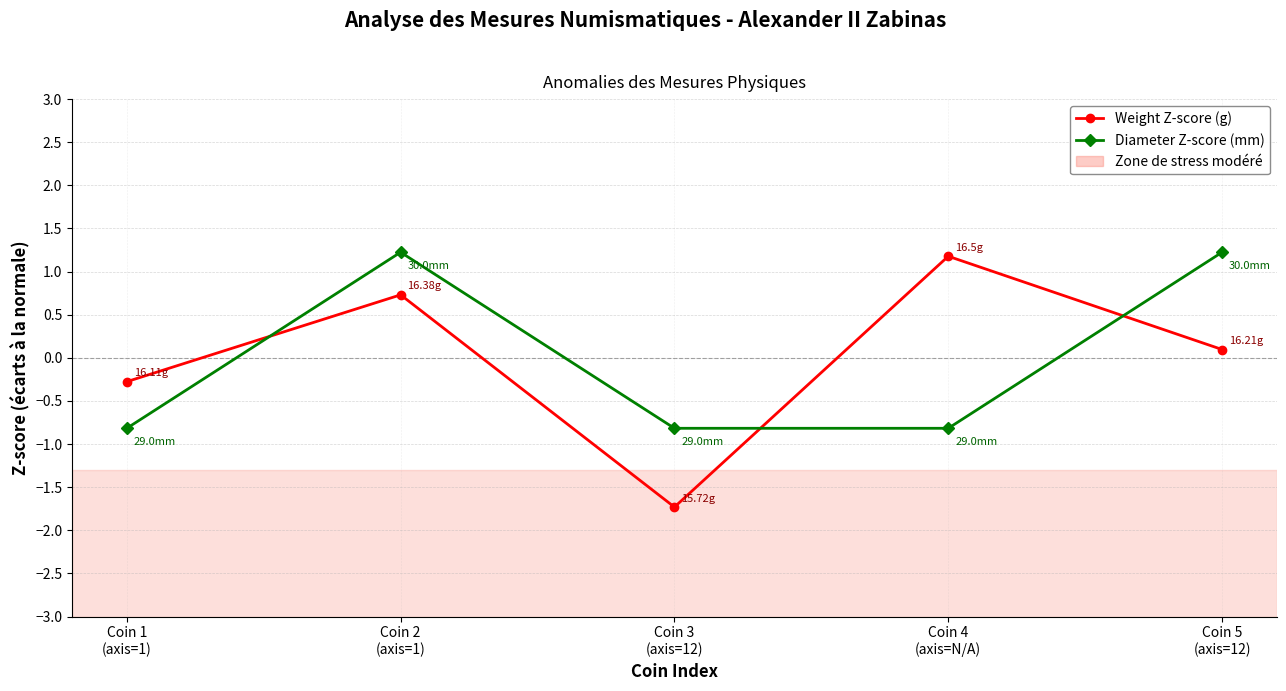

Reading left to right, list all the values displayed in this chart.

Weight Z-score (g): Coin 1
(axis=1)=-0.3	Coin 2
(axis=1)=0.7	Coin 3
(axis=12)=-1.7	Coin 4
(axis=N/A)=1.2	Coin 5
(axis=12)=0.1
Diameter Z-score (mm): Coin 1
(axis=1)=-0.8	Coin 2
(axis=1)=1.2	Coin 3
(axis=12)=-0.8	Coin 4
(axis=N/A)=-0.8	Coin 5
(axis=12)=1.2